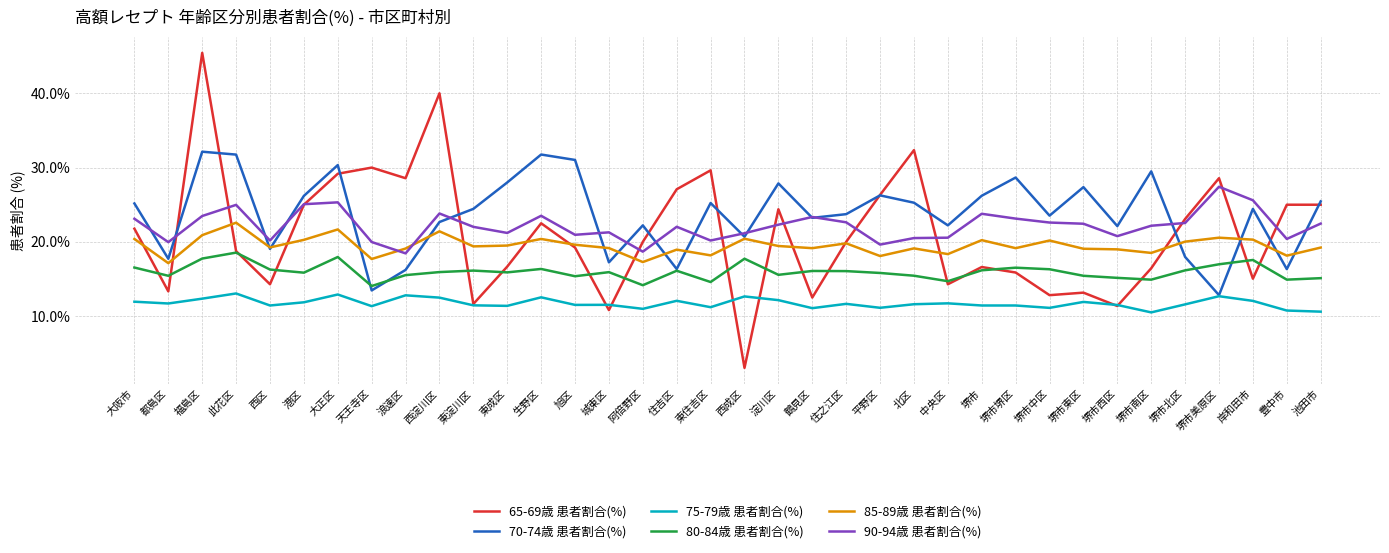

Does the chart display data point markers on the line(s)?

No